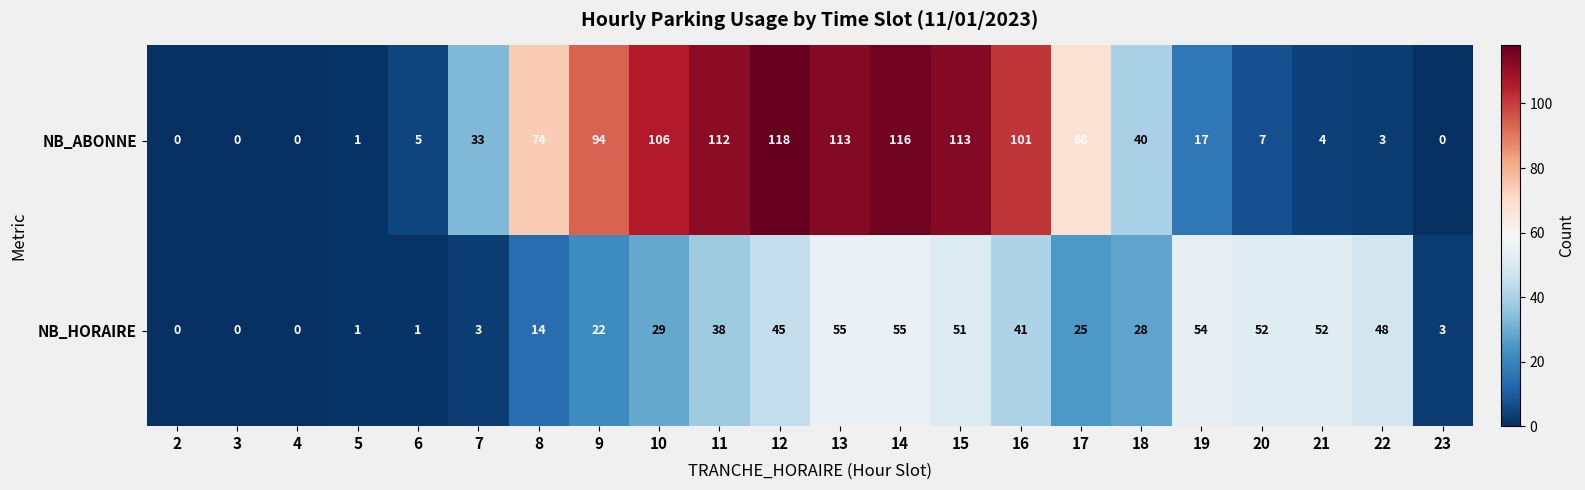

At which label does NB_ABONNE first exceed 40?

8